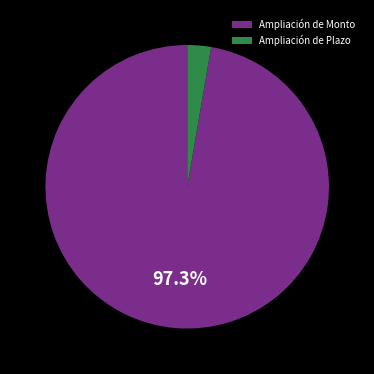

To the nearest percent, what is the average slice percentage?

50%